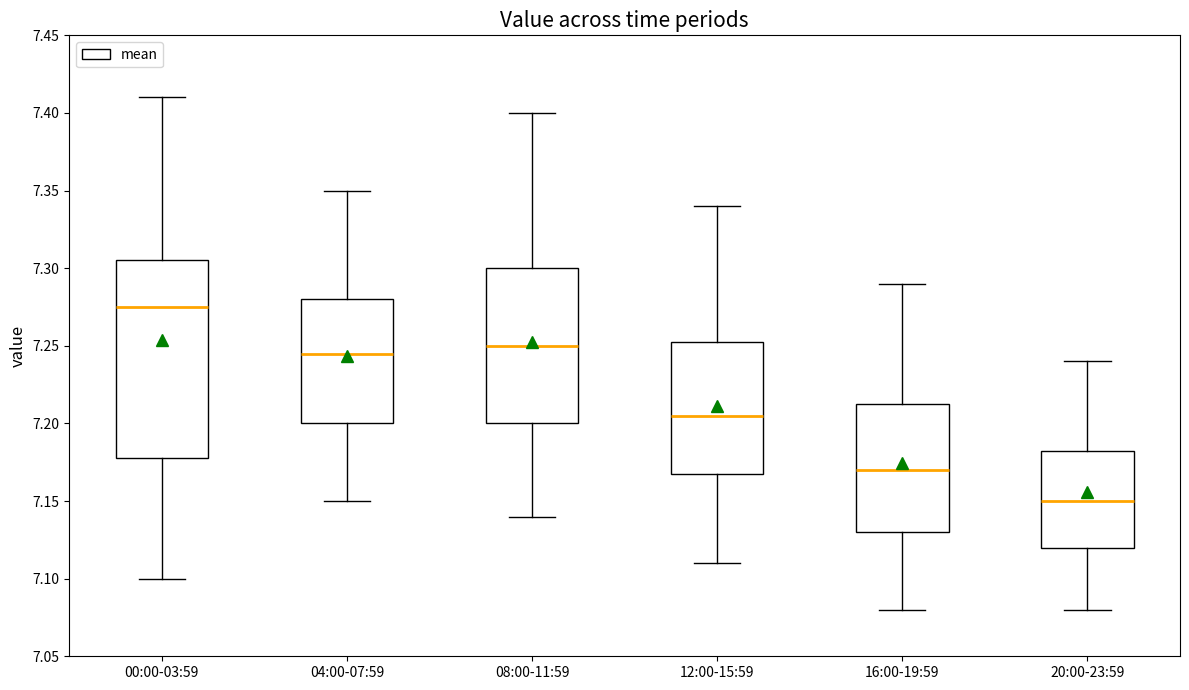

Reading left to right, read every box against the y-axis: the position of its median line, the range the box covers, and the ends of its whiskers. The values are not printed on the chart, so give them approximately, as read against the axis.

00:00-03:59: median 7.275, box 7.180 to 7.305, whiskers 7.100 to 7.410
04:00-07:59: median 7.245, box 7.200 to 7.280, whiskers 7.150 to 7.350
08:00-11:59: median 7.250, box 7.200 to 7.300, whiskers 7.140 to 7.400
12:00-15:59: median 7.205, box 7.170 to 7.255, whiskers 7.110 to 7.340
16:00-19:59: median 7.170, box 7.130 to 7.215, whiskers 7.080 to 7.290
20:00-23:59: median 7.150, box 7.120 to 7.185, whiskers 7.080 to 7.240